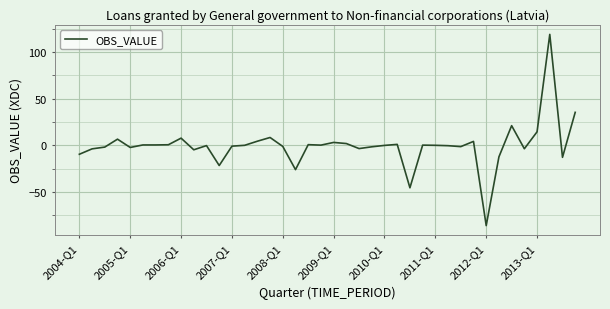

What is the difference between the maximum and minimum values?

205.3